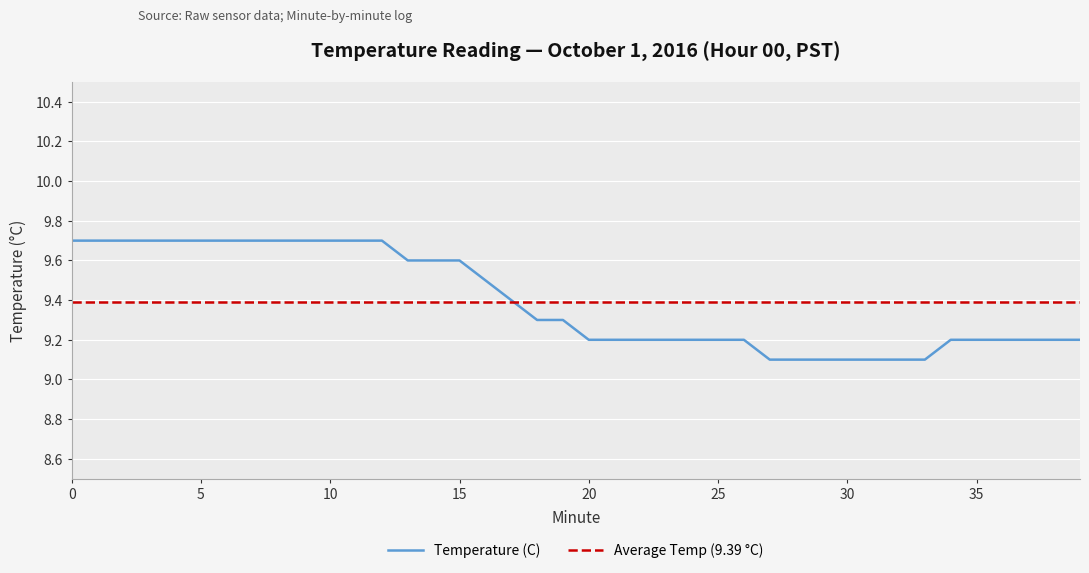

Reading left to right, extract all data points from this chart.

0=9.7	1=9.7	2=9.7	3=9.7	4=9.7	5=9.7	6=9.7	7=9.7	8=9.7	9=9.7	10=9.7	11=9.7	12=9.7	13=9.6	14=9.6	15=9.6	16=9.5	17=9.4	18=9.3	19=9.3	20=9.2	21=9.2	22=9.2	23=9.2	24=9.2	25=9.2	26=9.2	27=9.1	28=9.1	29=9.1	30=9.1	31=9.1	32=9.1	33=9.1	34=9.2	35=9.2	36=9.2	37=9.2	38=9.2	39=9.2